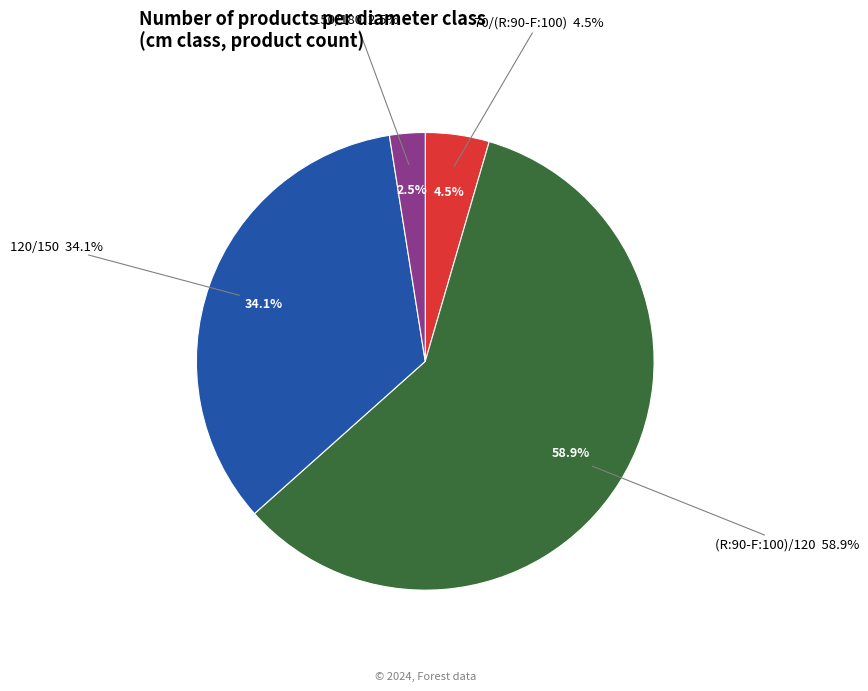

Do (R:90-F:100)/120 and 120/150 together represent more than half of the pie?

Yes